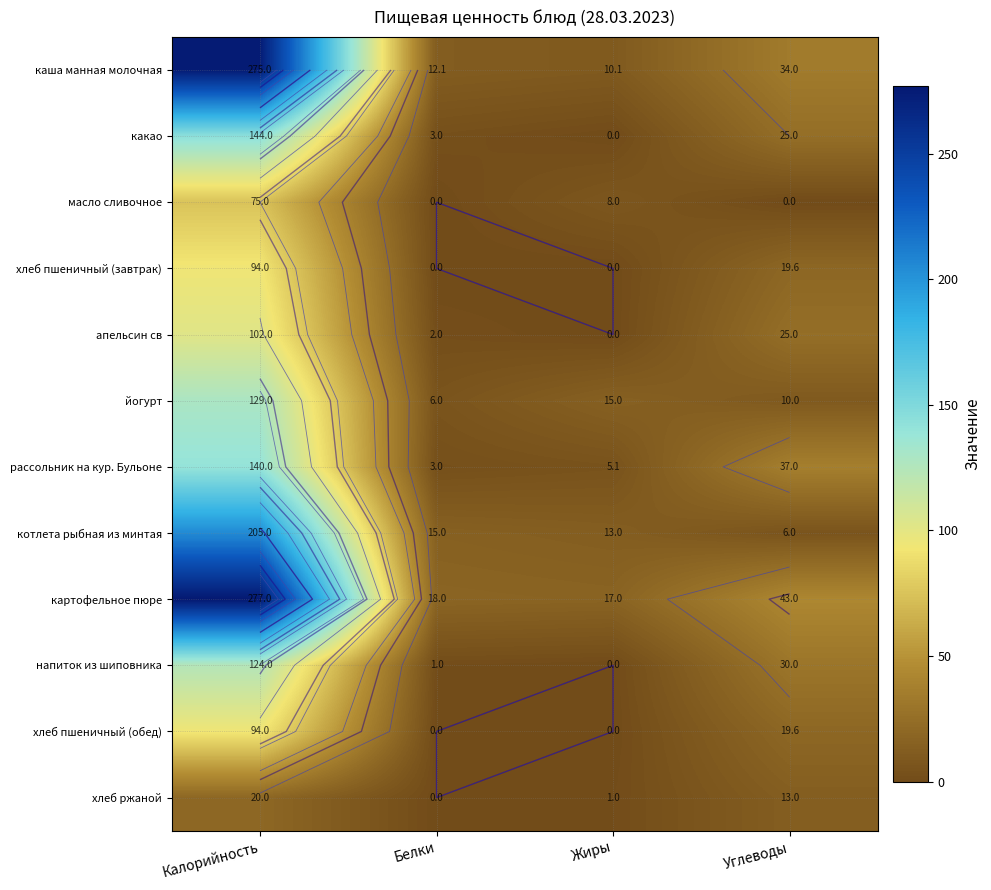

Is it true that йогурт equals 15.0 at Жиры?

True